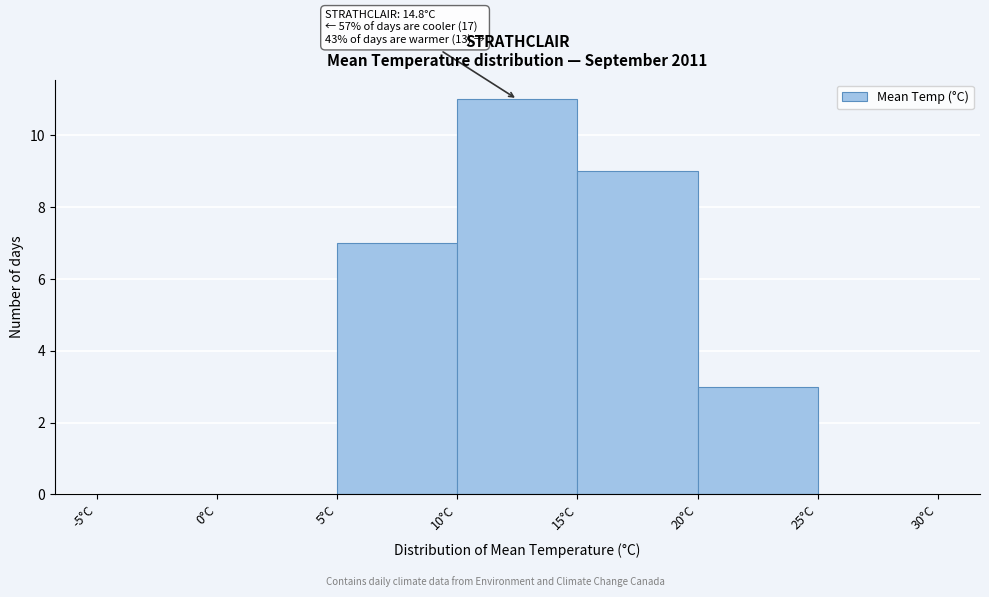

Over which range of the x-axis is the bar tallest?

10 to 15